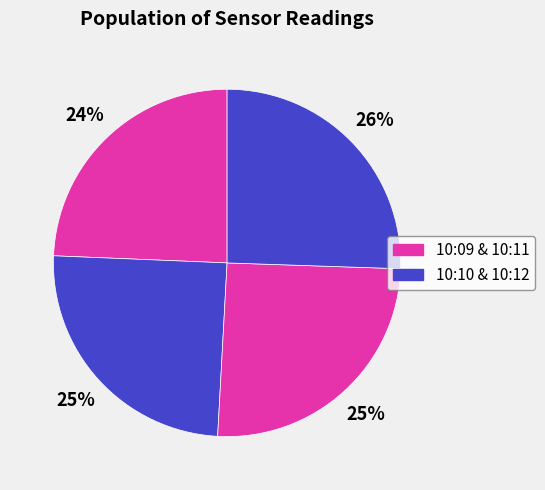

Does any single category account for the majority?

No